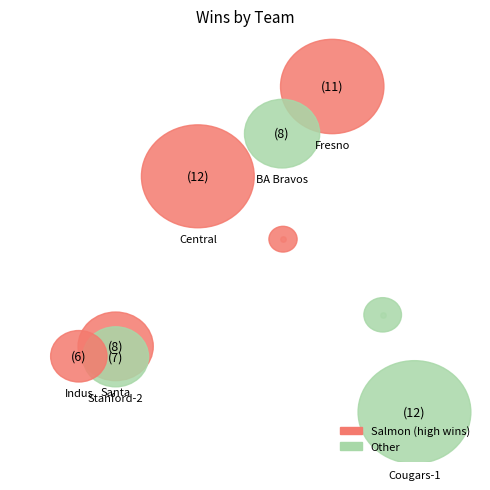

Does any single category account for the majority?

No